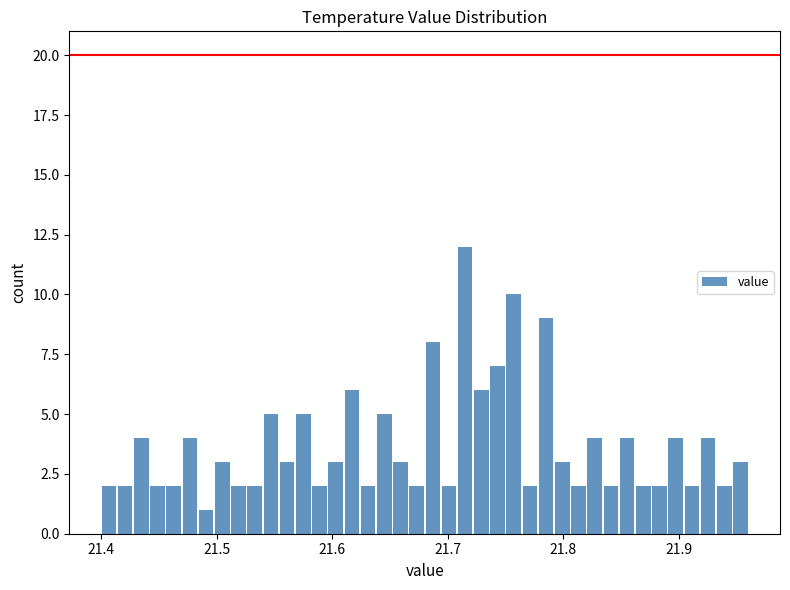

Around what value on the x-axis is the tallest bar? Give the approximate position of its centre, as read against the axis.

21.72